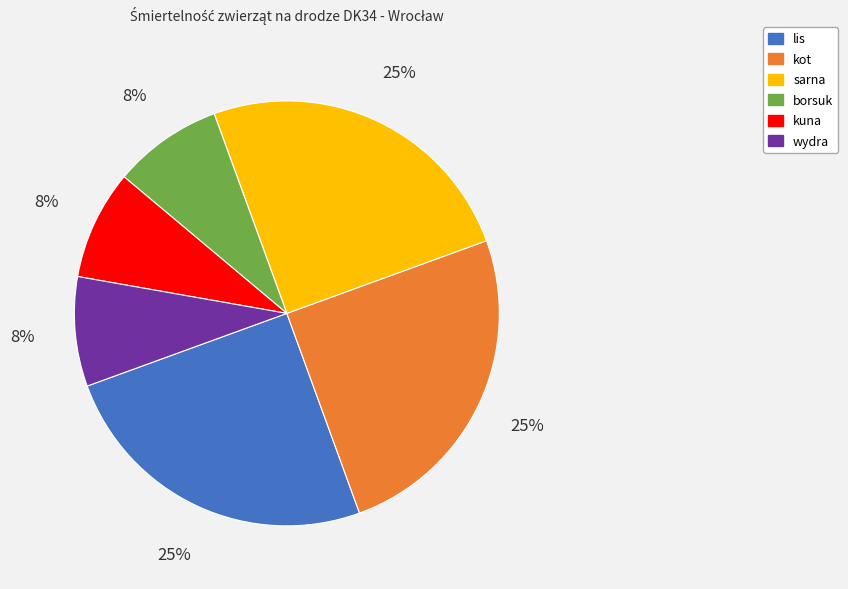

What is the ratio of the value at kot to the value at sarna?

1.0